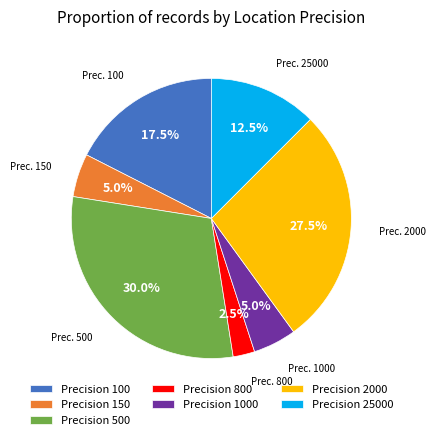

Is Precision 25000 the majority of the pie?

No